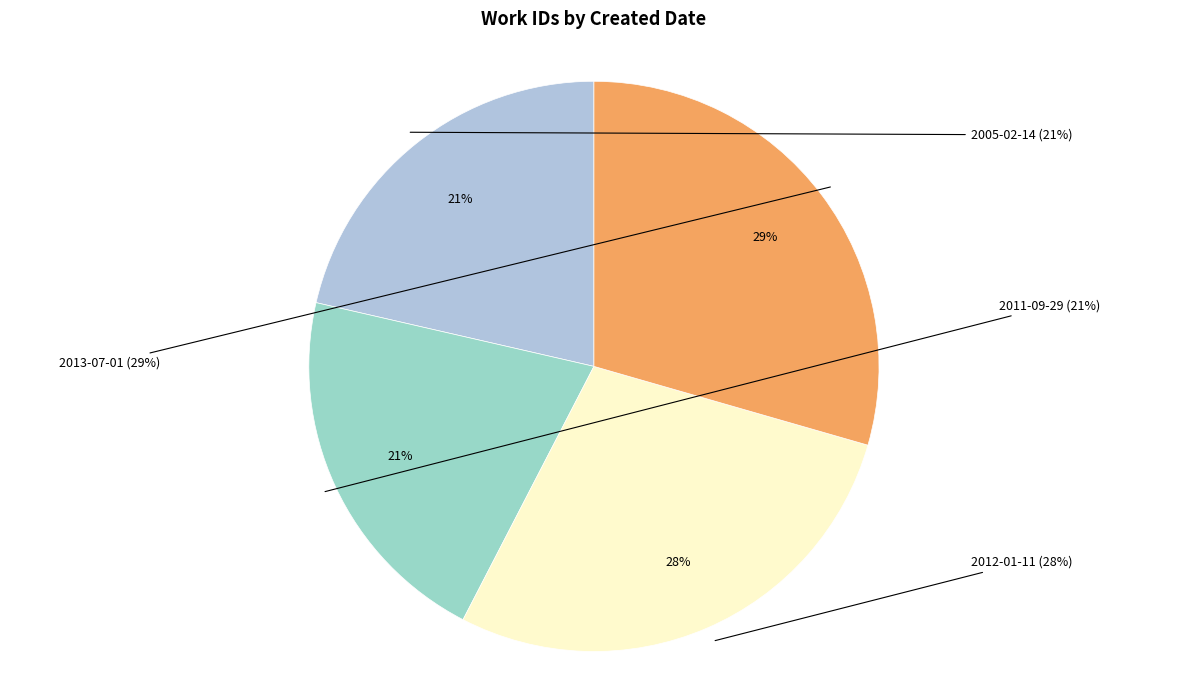

To the nearest percent, what is the combined percentage of 2012-01-11 and 2013-07-01?

58%